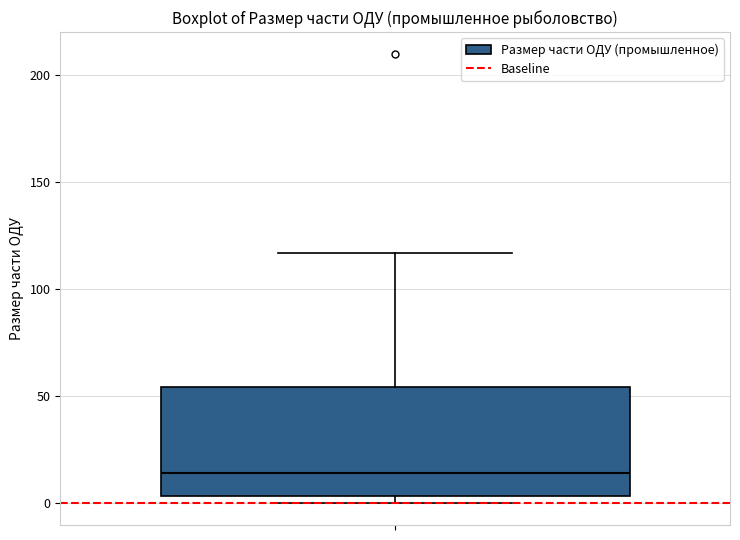

Transcribe this box plot: give where the median line is, the range the box spans, and where the two whiskers end, as read against the y-axis. The values are not printed on the chart, so give them approximately, as read against the axis.

median 15, box 5 to 55, whiskers 0 to 115